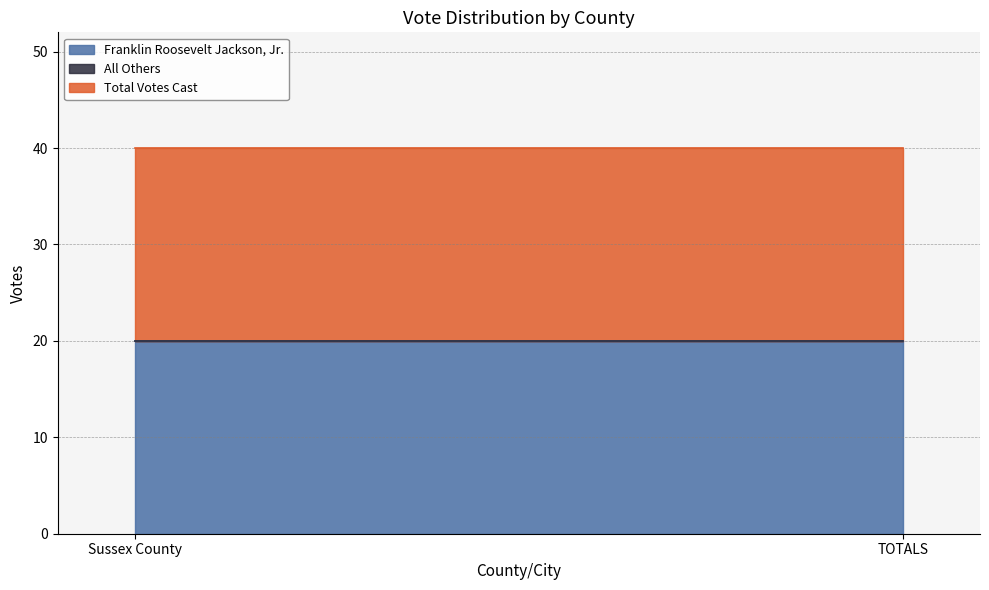

What is the sum of all Total Votes Cast values?

40